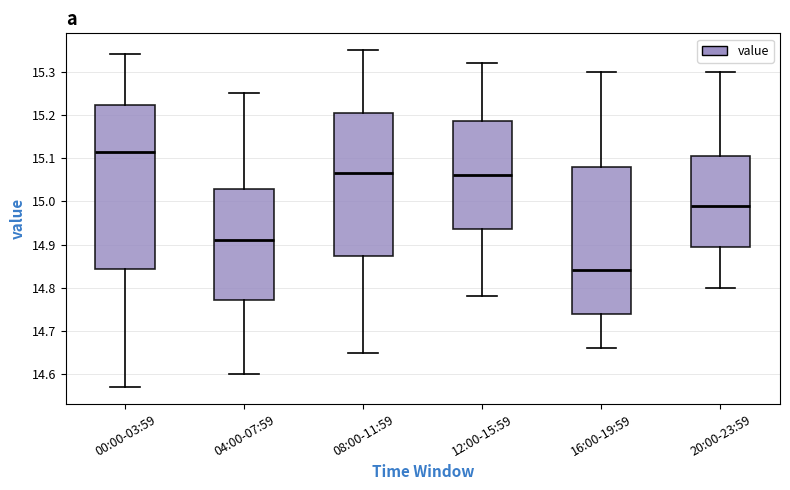

Reading left to right, read every box against the y-axis: the position of its median line, the range the box covers, and the ends of its whiskers. The values are not printed on the chart, so give them approximately, as read against the axis.

00:00-03:59: median 15.12, box 14.84 to 15.22, whiskers 14.57 to 15.34
04:00-07:59: median 14.91, box 14.77 to 15.03, whiskers 14.60 to 15.25
08:00-11:59: median 15.07, box 14.87 to 15.21, whiskers 14.65 to 15.35
12:00-15:59: median 15.06, box 14.94 to 15.19, whiskers 14.78 to 15.32
16:00-19:59: median 14.84, box 14.74 to 15.08, whiskers 14.66 to 15.30
20:00-23:59: median 14.99, box 14.90 to 15.11, whiskers 14.80 to 15.30